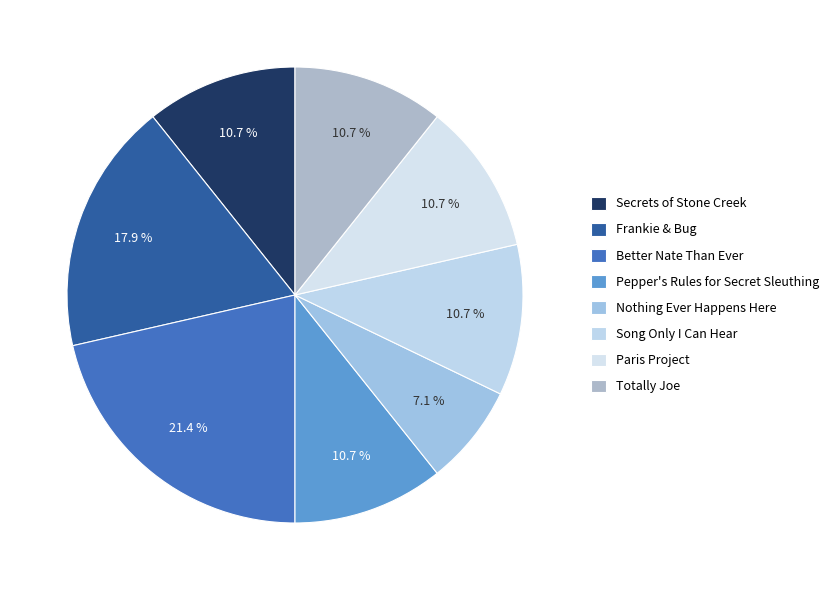

Between Frankie & Bug and Song Only I Can Hear, which is larger?

Frankie & Bug